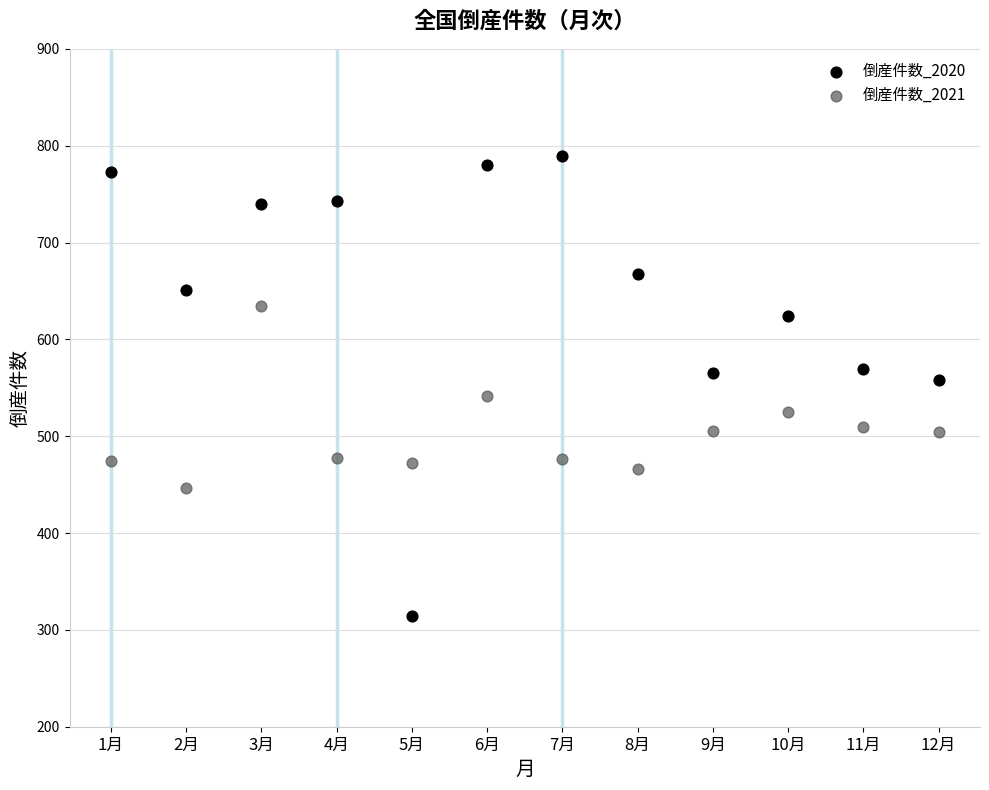

Which series reaches the minimum Y coordinate?

倒産件数_2020